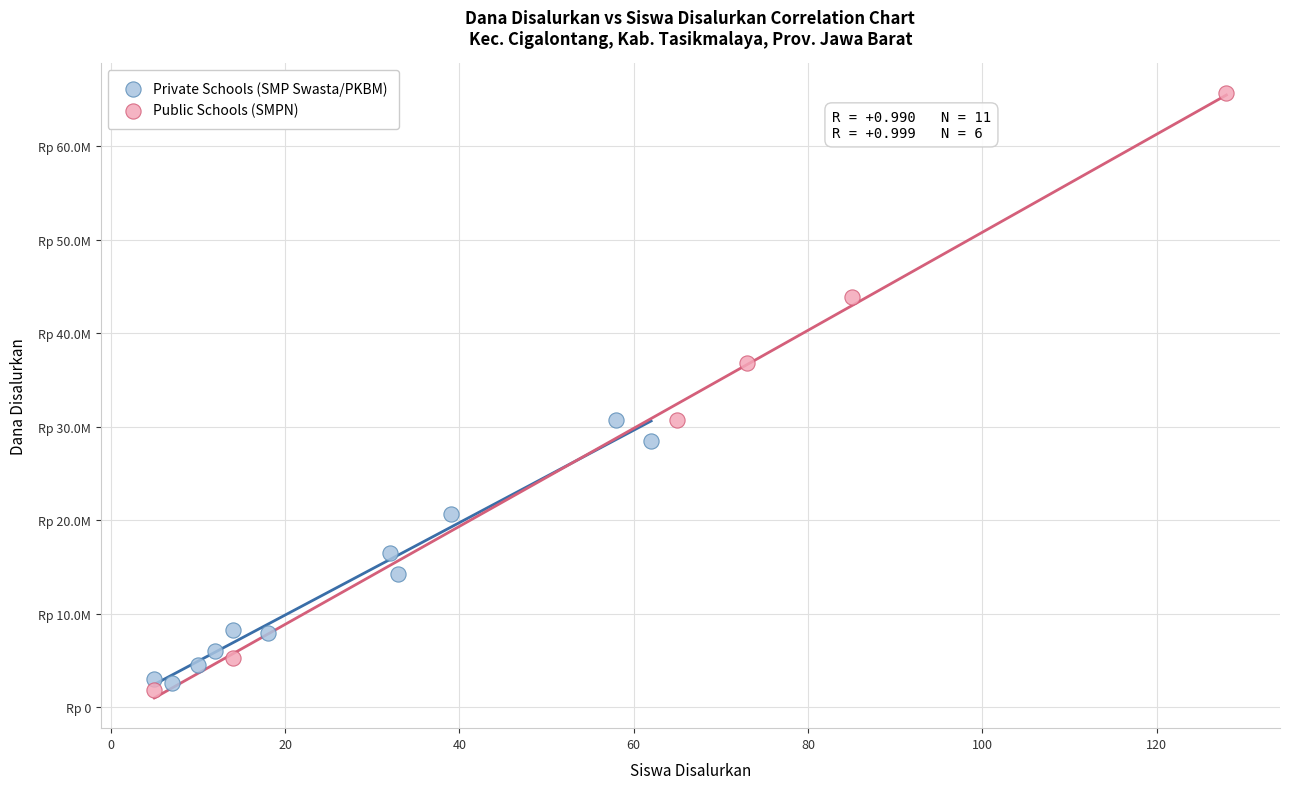

What are all the series names shown in the legend?

Private Schools (SMP Swasta/PKBM), Public Schools (SMPN)